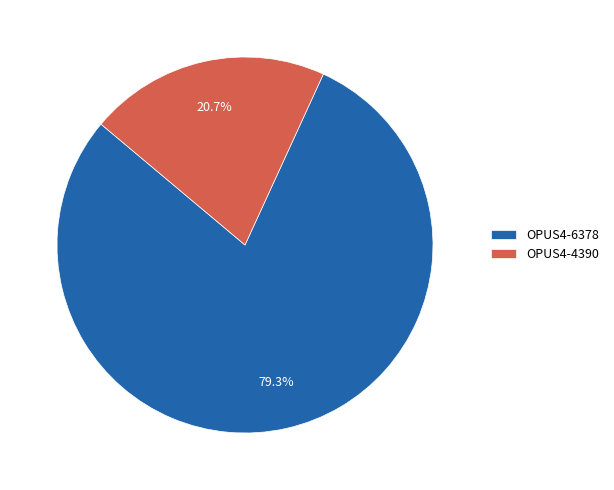

Which slice is the largest?

OPUS4-6378